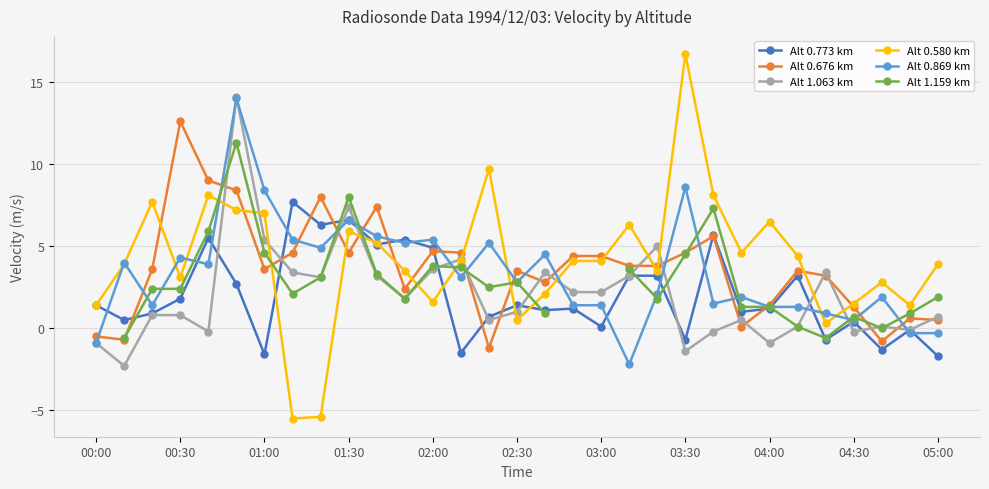

At 23, list the series in order from smallest to largest.

Alt 0.676 km, Alt 1.063 km, Alt 0.773 km, Alt 1.159 km, Alt 0.869 km, Alt 0.580 km